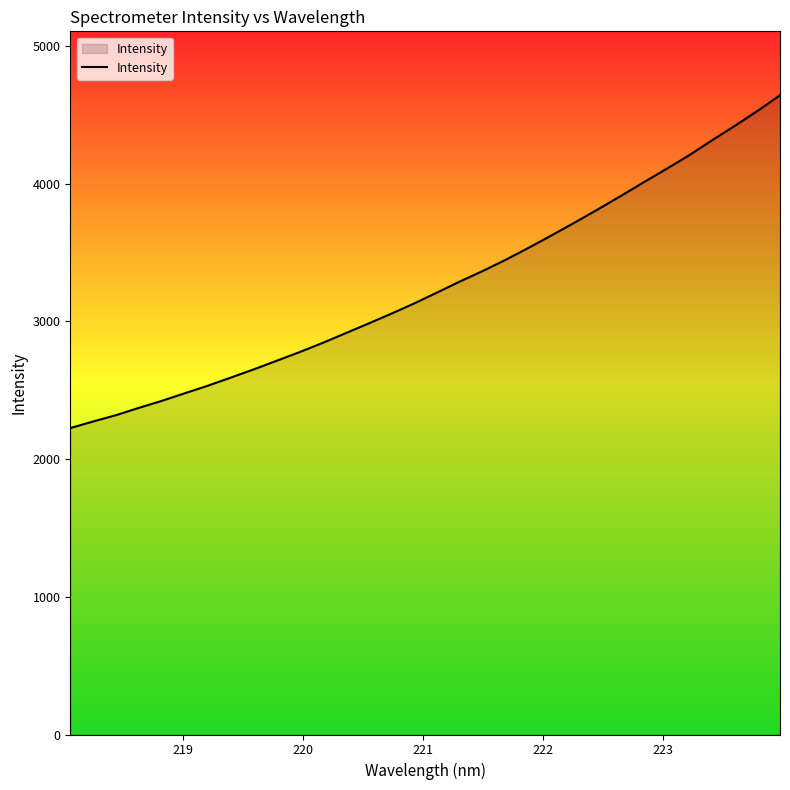

What is the difference between the maximum and minimum values?

2417.1